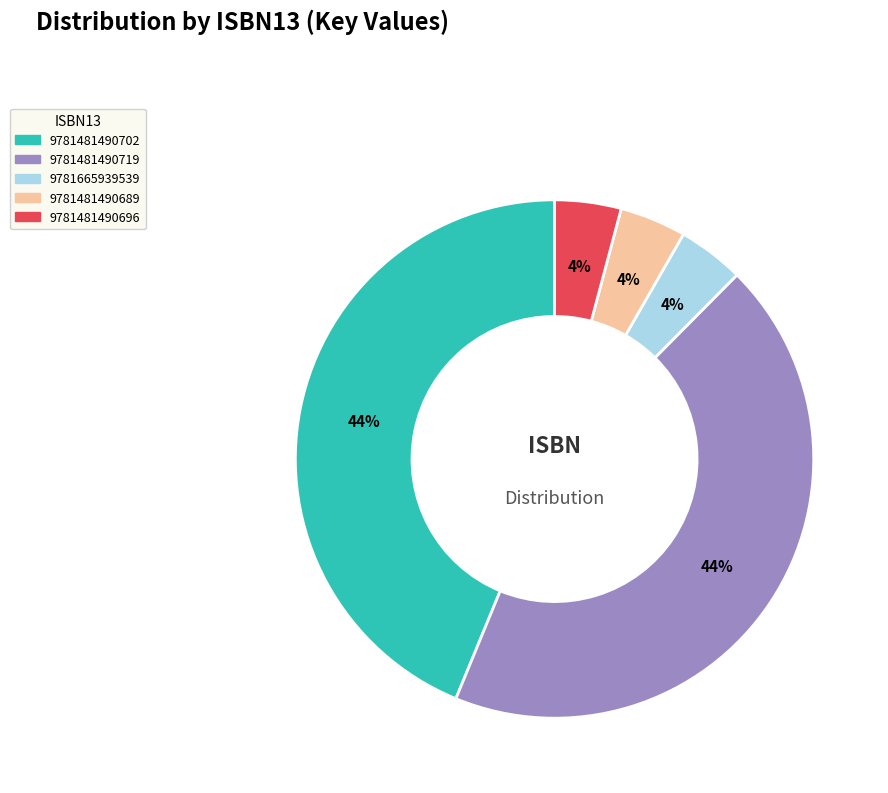

What is the ratio of the value at 9781481490702 to the value at 9781481490719?

1.0